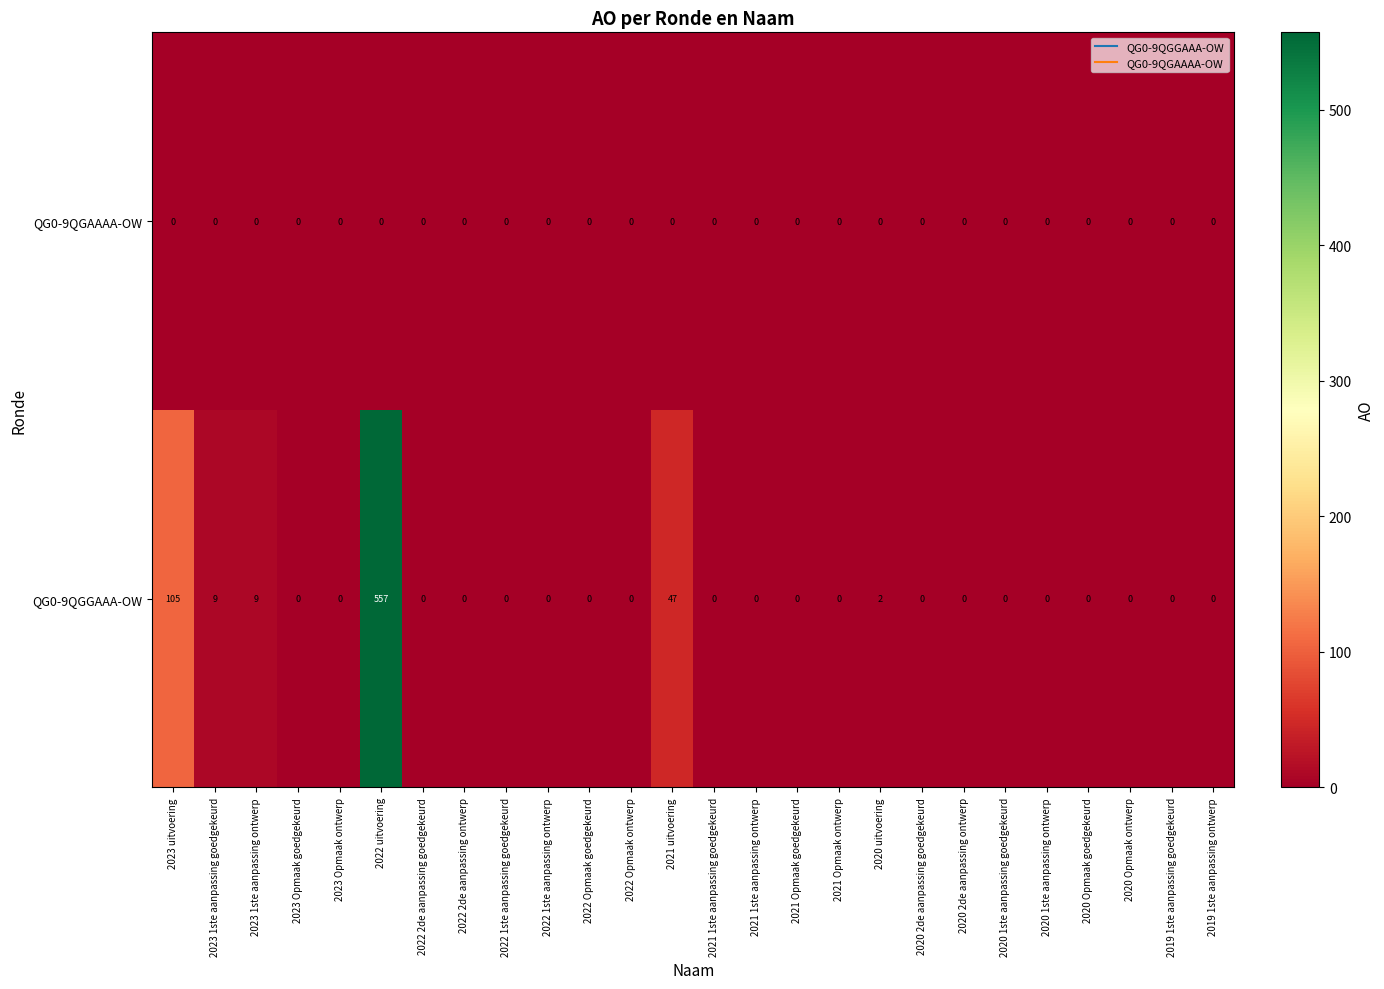

Which series has the largest total across all categories?

QG0-9QGGAAA-OW